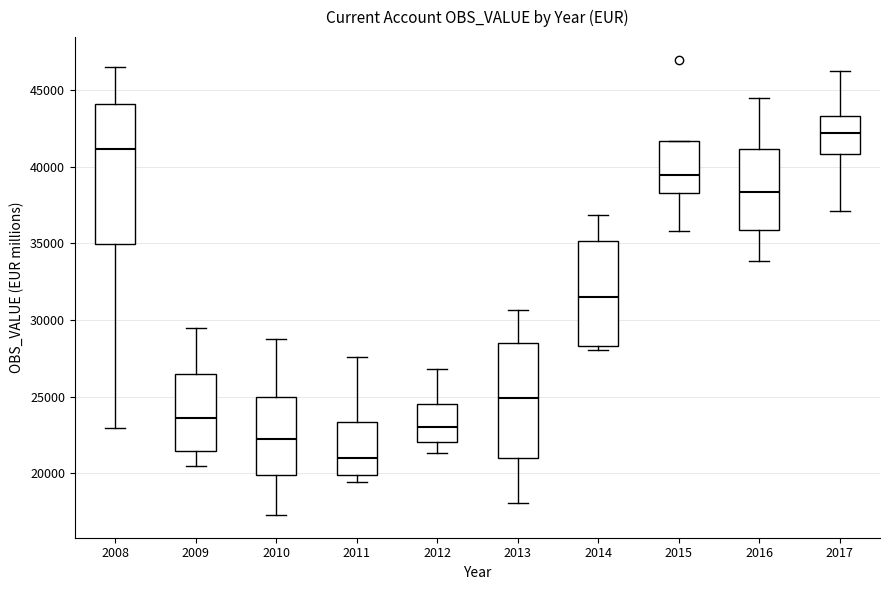

Where is the lower edge of the box at x = 2011 on the y-axis? The values are not printed on the chart, so give them approximately, as read against the axis.

20000